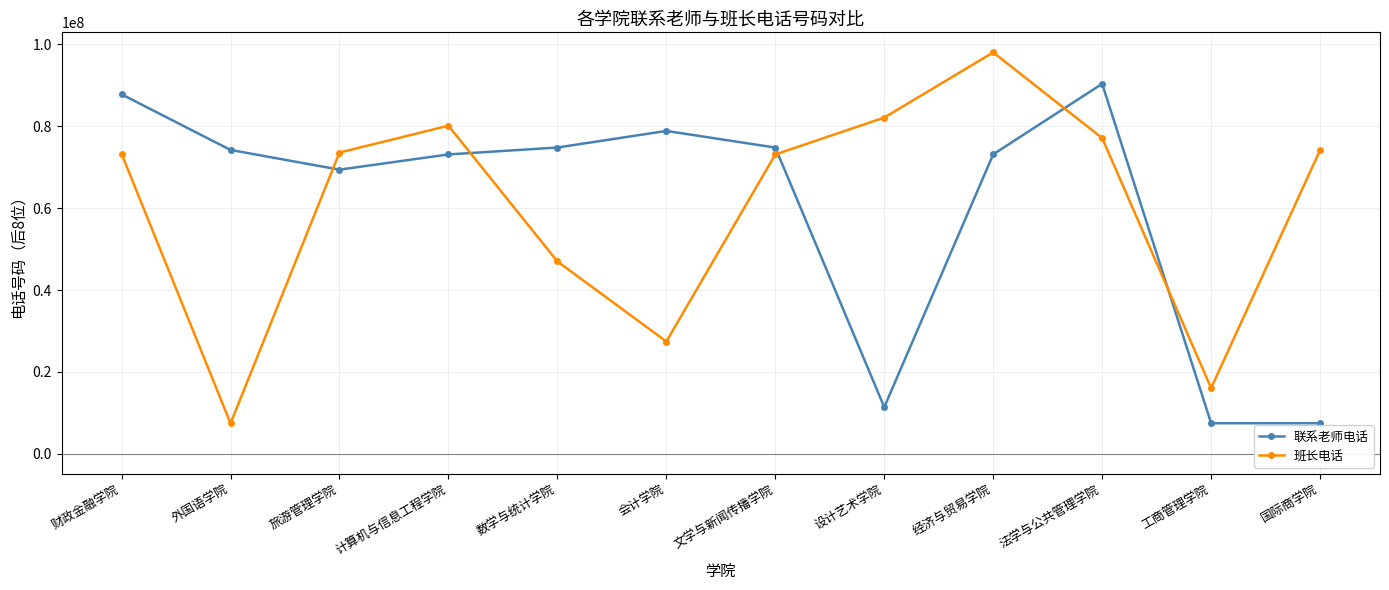

At which category is the sum across all series the highest?

经济与贸易学院